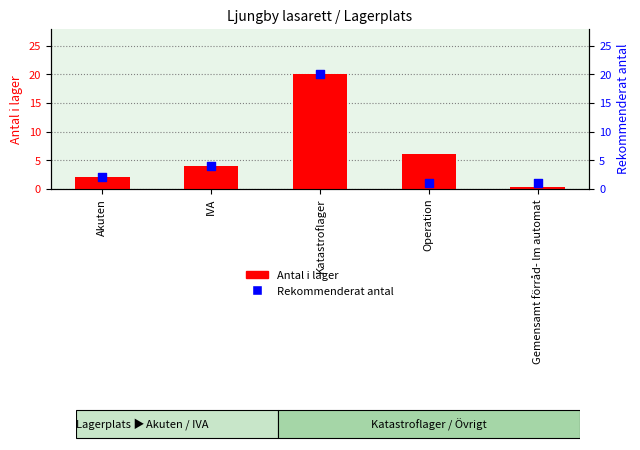

What are all the series names shown in the legend?

Antal i lager, Rekommenderat antal